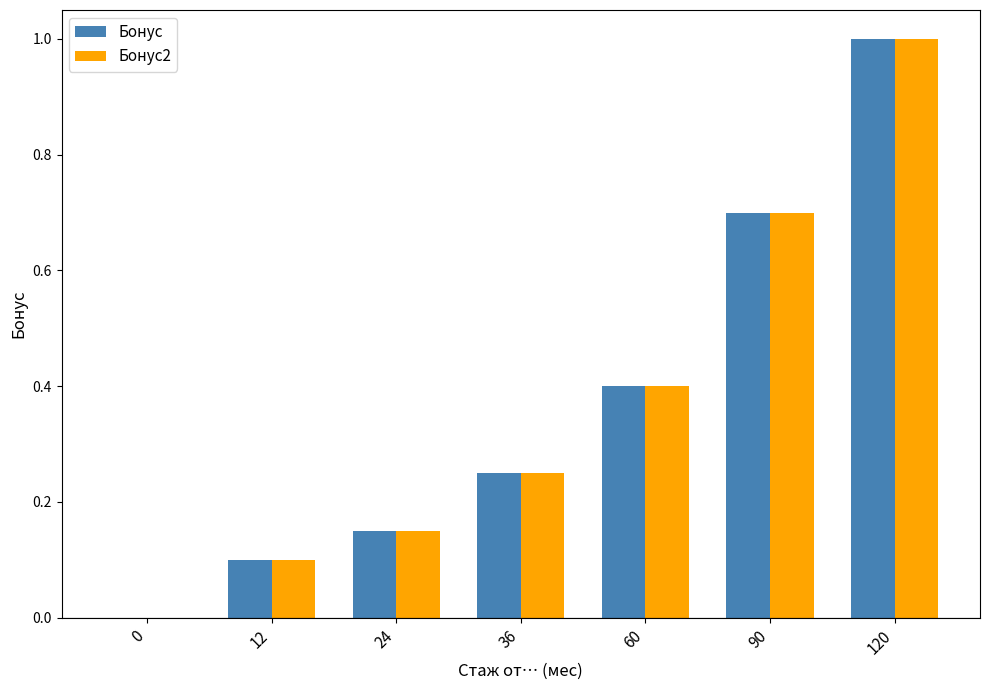

What is the greatest value displayed?

1.0